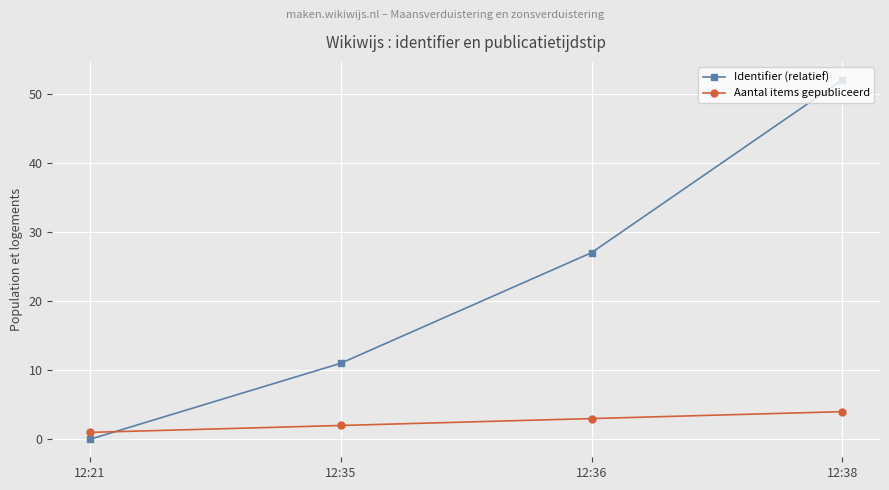

Reading left to right, what are all the values shown in this chart?

Identifier (relatief): 0	11	27	52
Aantal items gepubliceerd: 1	2	3	4